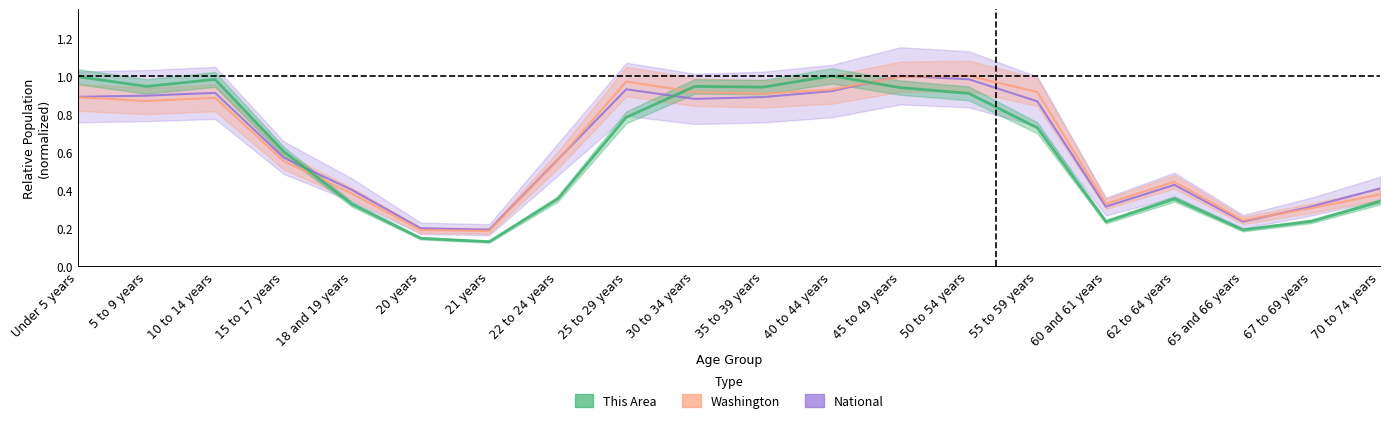

Does the chart display data point markers on the line(s)?

No